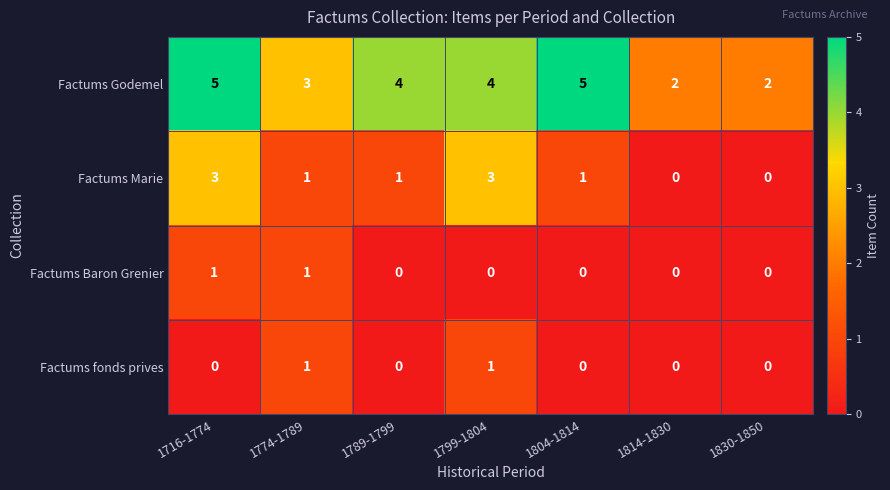

What is the maximum value shown in the chart?

5